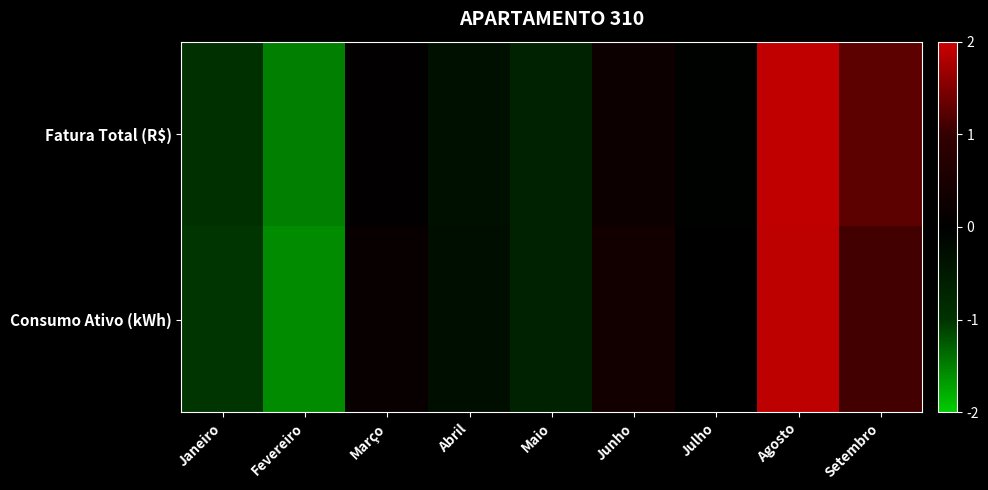

Between Julho and Maio, which is larger?

Julho